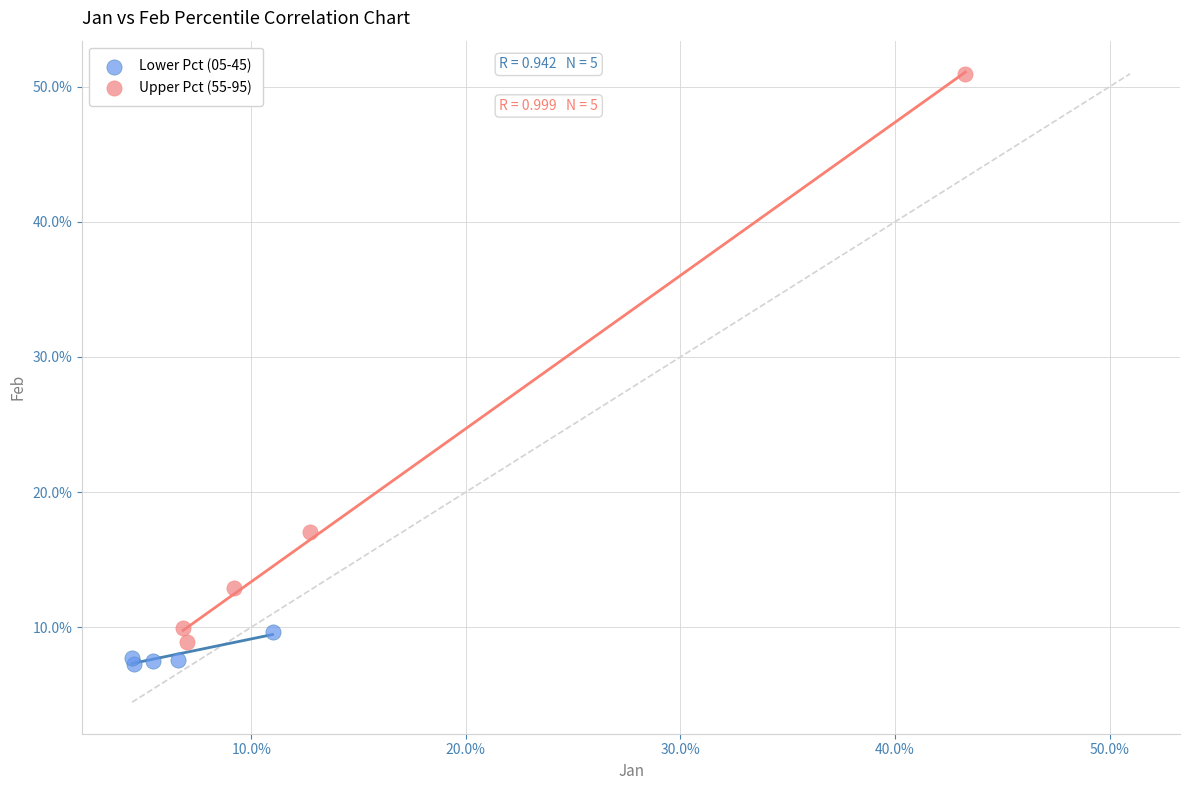

Which series reaches the minimum Y coordinate?

Lower Pct (05-45)